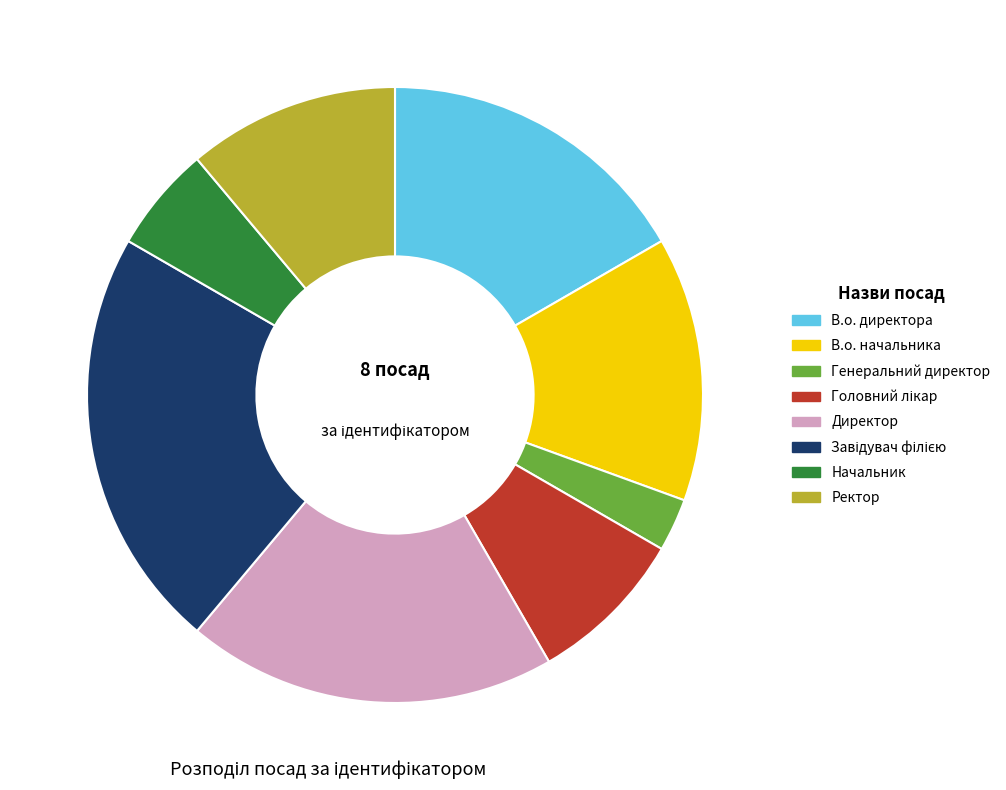

Combined, do Генеральний директор and Ректор account for over 50%?

No